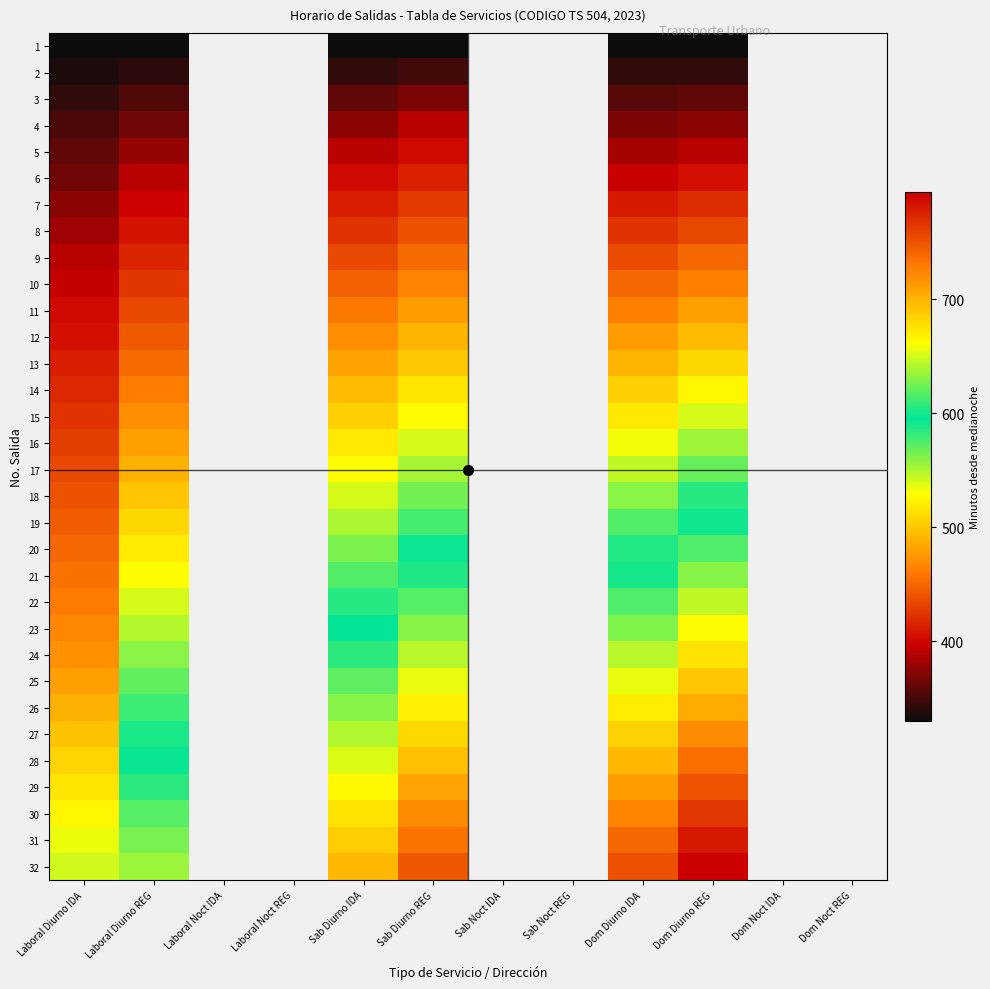

At how many categories does at least one series exceed 421?

6